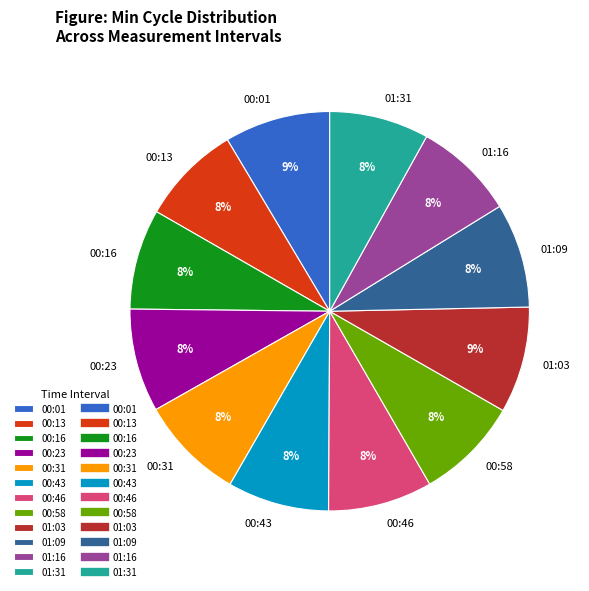

To the nearest percent, what is the difference between the largest and smallest slice percentages?

1%